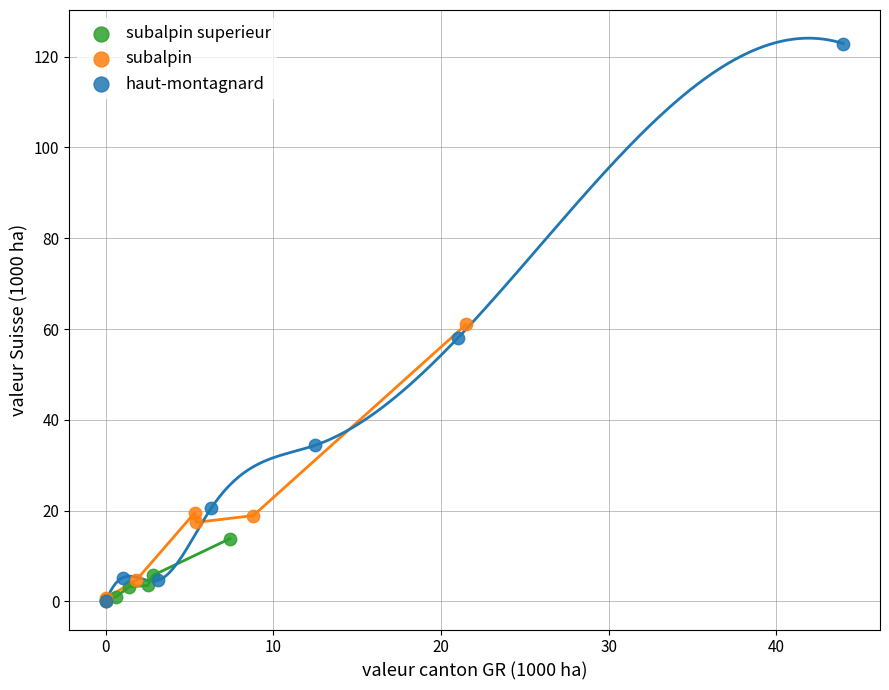

Which series has the largest Y range (max minus min)?

haut-montagnard